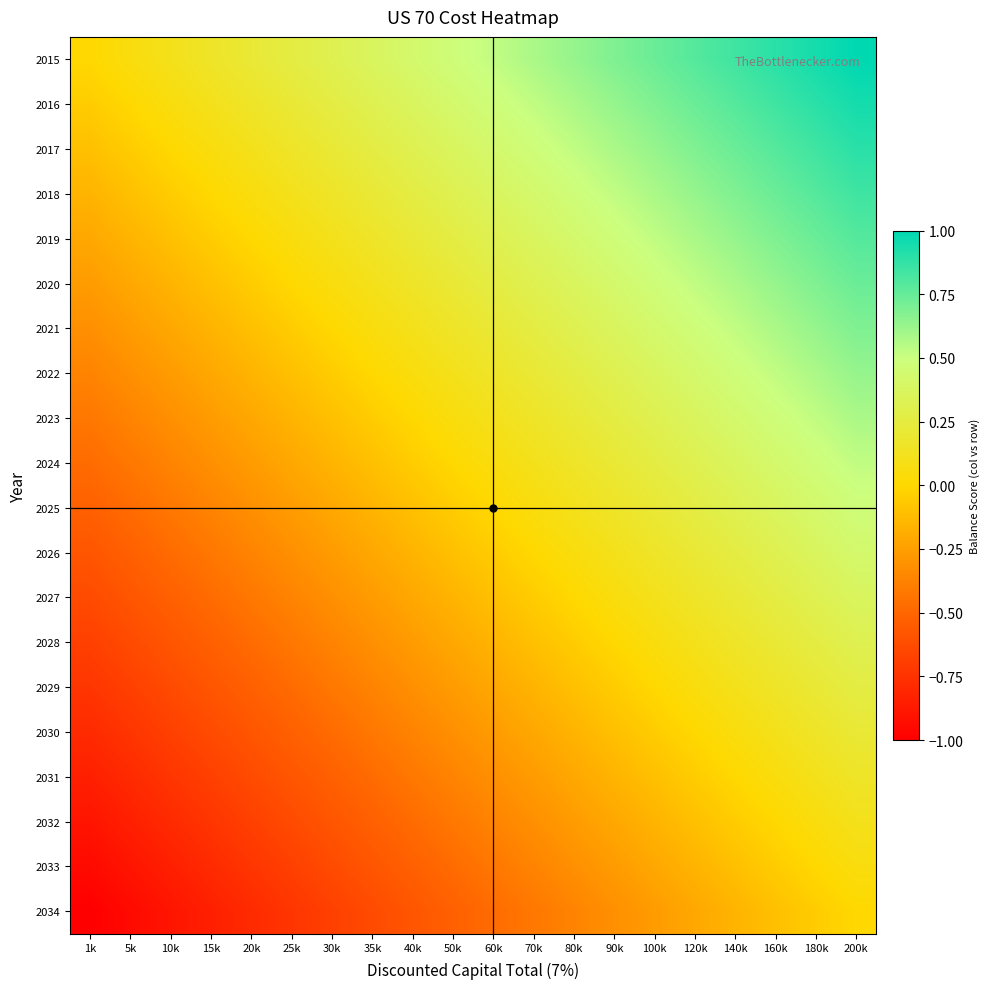

Reading left to right, transcribe all the data shown in this chart.

2015: 1k=0.0	5k=0.1	10k=0.1	15k=0.2	20k=0.2	25k=0.3	30k=0.3	35k=0.4	40k=0.4	50k=0.5	60k=0.5	70k=0.6	80k=0.6	90k=0.7	100k=0.7	120k=0.8	140k=0.8	160k=0.9	180k=0.9	200k=1.0
2016: 1k=-0.1	5k=0.0	10k=0.1	15k=0.1	20k=0.2	25k=0.2	30k=0.3	35k=0.3	40k=0.4	50k=0.4	60k=0.5	70k=0.5	80k=0.6	90k=0.6	100k=0.7	120k=0.7	140k=0.8	160k=0.8	180k=0.9	200k=0.9
2017: 1k=-0.1	5k=-0.1	10k=0.0	15k=0.1	20k=0.1	25k=0.2	30k=0.2	35k=0.3	40k=0.3	50k=0.4	60k=0.4	70k=0.5	80k=0.5	90k=0.6	100k=0.6	120k=0.7	140k=0.7	160k=0.8	180k=0.8	200k=0.9
2018: 1k=-0.2	5k=-0.1	10k=-0.1	15k=0.0	20k=0.1	25k=0.1	30k=0.2	35k=0.2	40k=0.3	50k=0.3	60k=0.4	70k=0.4	80k=0.5	90k=0.5	100k=0.6	120k=0.6	140k=0.7	160k=0.7	180k=0.8	200k=0.8
2019: 1k=-0.2	5k=-0.2	10k=-0.1	15k=-0.1	20k=0.0	25k=0.1	30k=0.1	35k=0.2	40k=0.2	50k=0.3	60k=0.3	70k=0.4	80k=0.4	90k=0.5	100k=0.5	120k=0.6	140k=0.6	160k=0.7	180k=0.7	200k=0.8
2020: 1k=-0.3	5k=-0.2	10k=-0.2	15k=-0.1	20k=-0.1	25k=0.0	30k=0.1	35k=0.1	40k=0.2	50k=0.2	60k=0.3	70k=0.3	80k=0.4	90k=0.4	100k=0.5	120k=0.5	140k=0.6	160k=0.6	180k=0.7	200k=0.7
2021: 1k=-0.3	5k=-0.3	10k=-0.2	15k=-0.2	20k=-0.1	25k=-0.1	30k=0.0	35k=0.1	40k=0.1	50k=0.2	60k=0.2	70k=0.3	80k=0.3	90k=0.4	100k=0.4	120k=0.5	140k=0.5	160k=0.6	180k=0.6	200k=0.7
2022: 1k=-0.4	5k=-0.3	10k=-0.3	15k=-0.2	20k=-0.2	25k=-0.1	30k=-0.1	35k=0.0	40k=0.1	50k=0.1	60k=0.2	70k=0.2	80k=0.3	90k=0.3	100k=0.4	120k=0.4	140k=0.5	160k=0.5	180k=0.6	200k=0.6
2023: 1k=-0.4	5k=-0.4	10k=-0.3	15k=-0.3	20k=-0.2	25k=-0.2	30k=-0.1	35k=-0.1	40k=0.0	50k=0.1	60k=0.1	70k=0.2	80k=0.2	90k=0.3	100k=0.3	120k=0.4	140k=0.4	160k=0.5	180k=0.5	200k=0.6
2024: 1k=-0.5	5k=-0.4	10k=-0.4	15k=-0.3	20k=-0.3	25k=-0.2	30k=-0.2	35k=-0.1	40k=-0.1	50k=0.0	60k=0.1	70k=0.1	80k=0.2	90k=0.2	100k=0.3	120k=0.3	140k=0.4	160k=0.4	180k=0.5	200k=0.5
2025: 1k=-0.5	5k=-0.5	10k=-0.4	15k=-0.4	20k=-0.3	25k=-0.3	30k=-0.2	35k=-0.2	40k=-0.1	50k=-0.1	60k=0.0	70k=0.1	80k=0.1	90k=0.2	100k=0.2	120k=0.3	140k=0.3	160k=0.4	180k=0.4	200k=0.5
2026: 1k=-0.6	5k=-0.5	10k=-0.5	15k=-0.4	20k=-0.4	25k=-0.3	30k=-0.3	35k=-0.2	40k=-0.2	50k=-0.1	60k=-0.1	70k=0.0	80k=0.1	90k=0.1	100k=0.2	120k=0.2	140k=0.3	160k=0.3	180k=0.4	200k=0.4
2027: 1k=-0.6	5k=-0.6	10k=-0.5	15k=-0.5	20k=-0.4	25k=-0.4	30k=-0.3	35k=-0.3	40k=-0.2	50k=-0.2	60k=-0.1	70k=-0.1	80k=0.0	90k=0.1	100k=0.1	120k=0.2	140k=0.2	160k=0.3	180k=0.3	200k=0.4
2028: 1k=-0.7	5k=-0.6	10k=-0.6	15k=-0.5	20k=-0.5	25k=-0.4	30k=-0.4	35k=-0.3	40k=-0.3	50k=-0.2	60k=-0.2	70k=-0.1	80k=-0.1	90k=0.0	100k=0.1	120k=0.1	140k=0.2	160k=0.2	180k=0.3	200k=0.3
2029: 1k=-0.7	5k=-0.7	10k=-0.6	15k=-0.6	20k=-0.5	25k=-0.5	30k=-0.4	35k=-0.4	40k=-0.3	50k=-0.3	60k=-0.2	70k=-0.2	80k=-0.1	90k=-0.1	100k=0.0	120k=0.1	140k=0.1	160k=0.2	180k=0.2	200k=0.3
2030: 1k=-0.8	5k=-0.7	10k=-0.7	15k=-0.6	20k=-0.6	25k=-0.5	30k=-0.5	35k=-0.4	40k=-0.4	50k=-0.3	60k=-0.3	70k=-0.2	80k=-0.2	90k=-0.1	100k=-0.1	120k=0.0	140k=0.1	160k=0.1	180k=0.2	200k=0.2
2031: 1k=-0.8	5k=-0.8	10k=-0.7	15k=-0.7	20k=-0.6	25k=-0.6	30k=-0.5	35k=-0.5	40k=-0.4	50k=-0.4	60k=-0.3	70k=-0.3	80k=-0.2	90k=-0.2	100k=-0.1	120k=-0.1	140k=0.0	160k=0.1	180k=0.1	200k=0.2
2032: 1k=-0.9	5k=-0.8	10k=-0.8	15k=-0.7	20k=-0.7	25k=-0.6	30k=-0.6	35k=-0.5	40k=-0.5	50k=-0.4	60k=-0.4	70k=-0.3	80k=-0.3	90k=-0.2	100k=-0.2	120k=-0.1	140k=-0.1	160k=0.0	180k=0.1	200k=0.1
2033: 1k=-0.9	5k=-0.9	10k=-0.8	15k=-0.8	20k=-0.7	25k=-0.7	30k=-0.6	35k=-0.6	40k=-0.5	50k=-0.5	60k=-0.4	70k=-0.4	80k=-0.3	90k=-0.3	100k=-0.2	120k=-0.2	140k=-0.1	160k=-0.1	180k=0.0	200k=0.1
2034: 1k=-1.0	5k=-0.9	10k=-0.9	15k=-0.8	20k=-0.8	25k=-0.7	30k=-0.7	35k=-0.6	40k=-0.6	50k=-0.5	60k=-0.5	70k=-0.4	80k=-0.4	90k=-0.3	100k=-0.3	120k=-0.2	140k=-0.2	160k=-0.1	180k=-0.1	200k=0.0